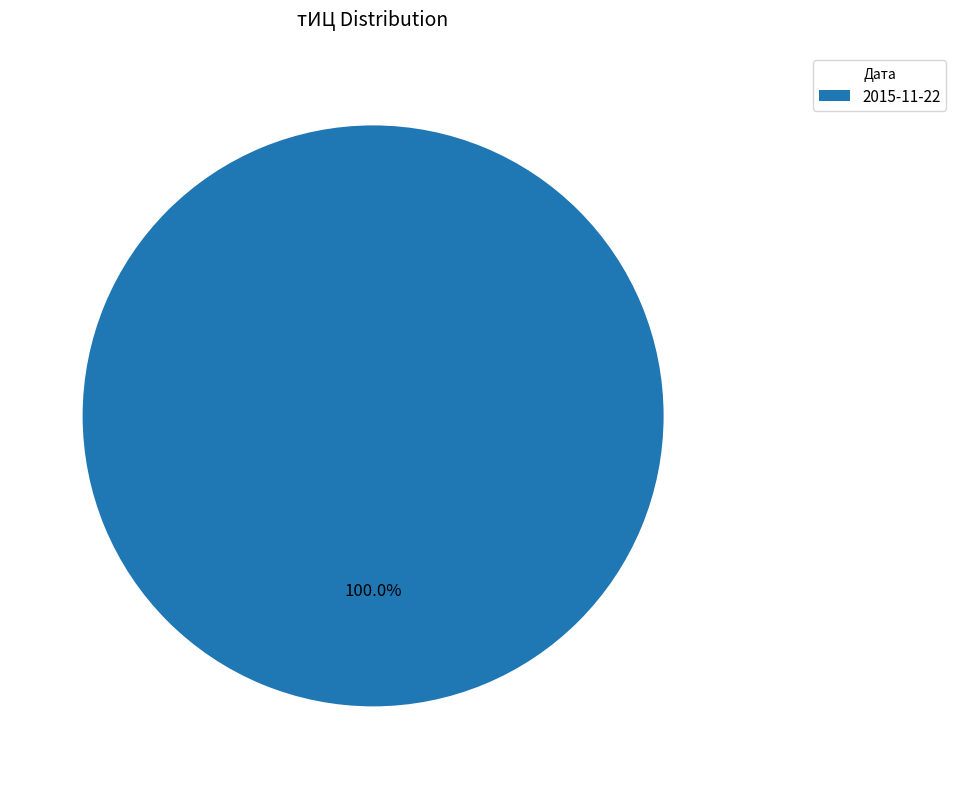

What is the majority slice?

2015-11-22